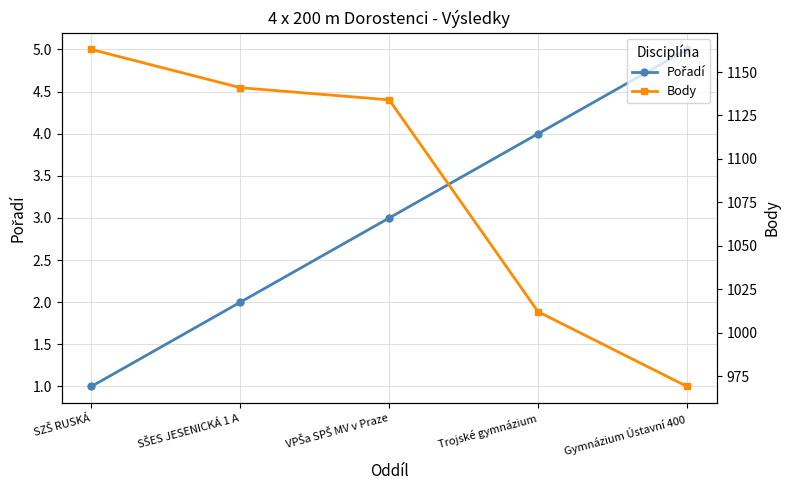

Which series has the largest total across all categories?

Body